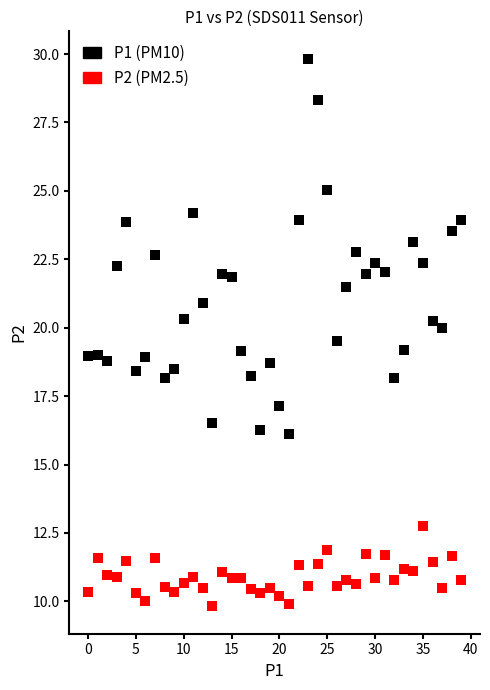

Across all data points, what is the range of Y values (max minus min)?

20.0